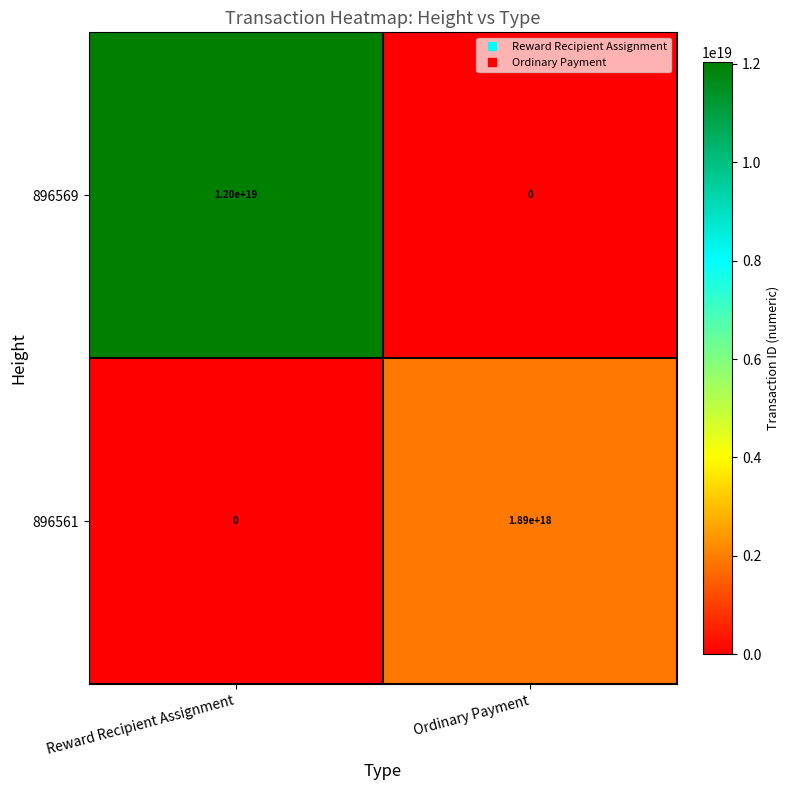

At which label is 896561 closest to 945000000000000000?

Reward Recipient Assignment